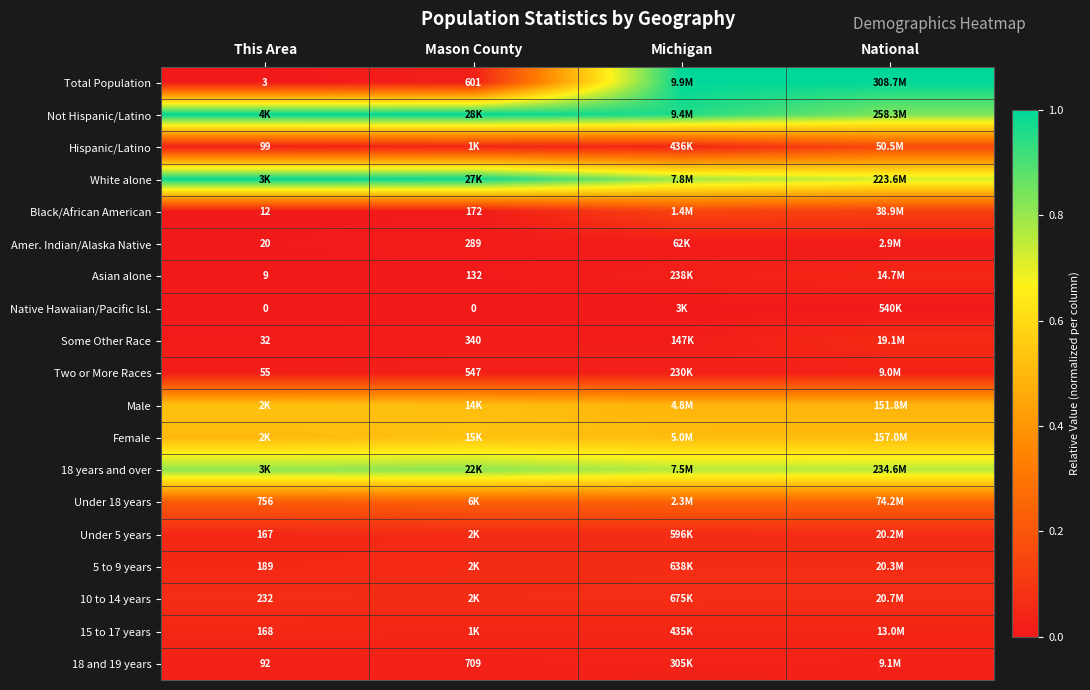

Where is Black/African American nearest to the value 0?

This Area